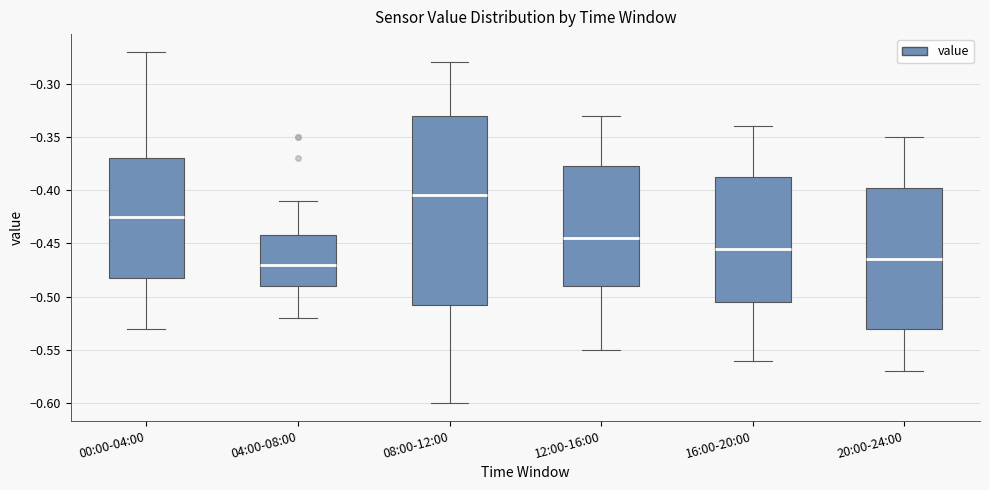

Which box is the tallest, from its lower edge to its upper edge?

08:00-12:00